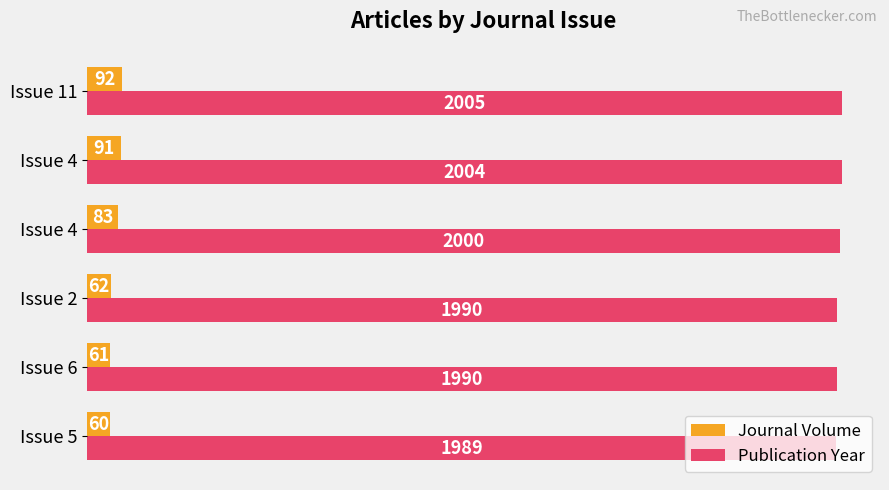

How many values in the Journal Volume series are below 83?

3